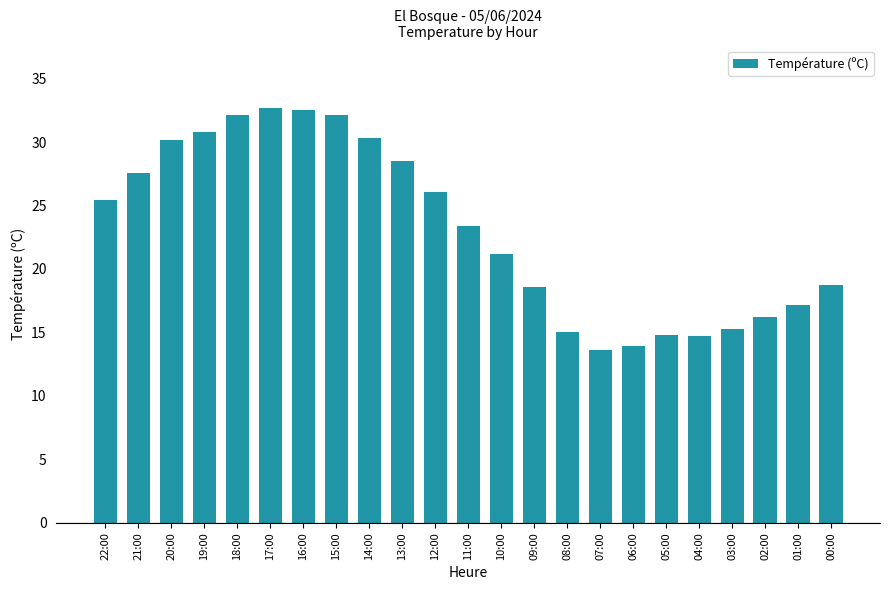

Read the value at 12:00.

26.1